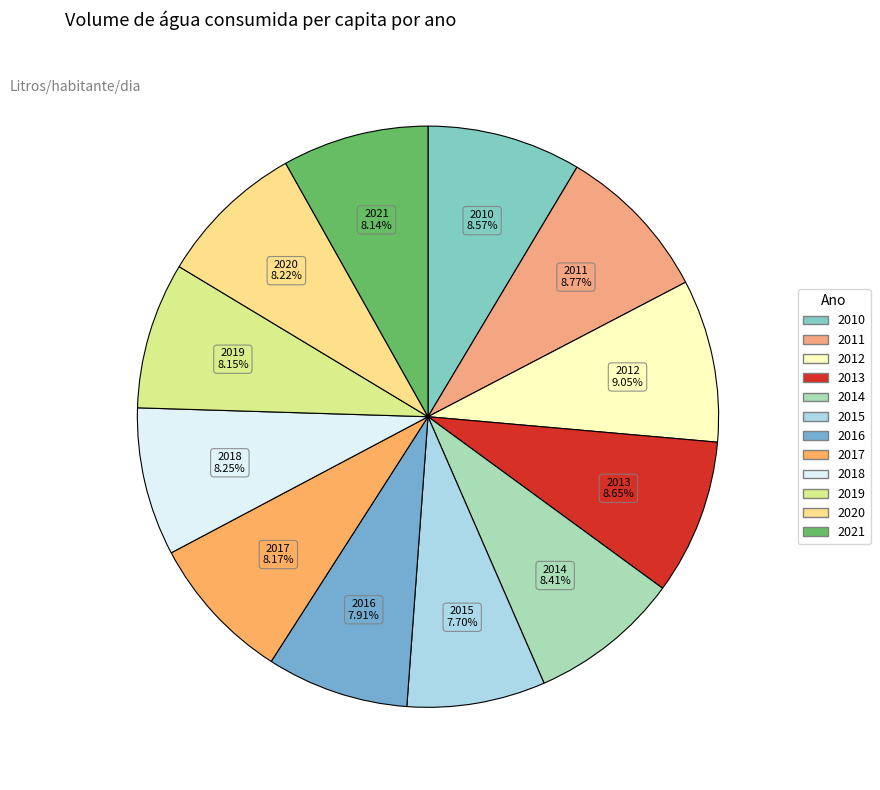

To the nearest percent, what is the difference between the 2020 and 2015 slice percentages?

1%